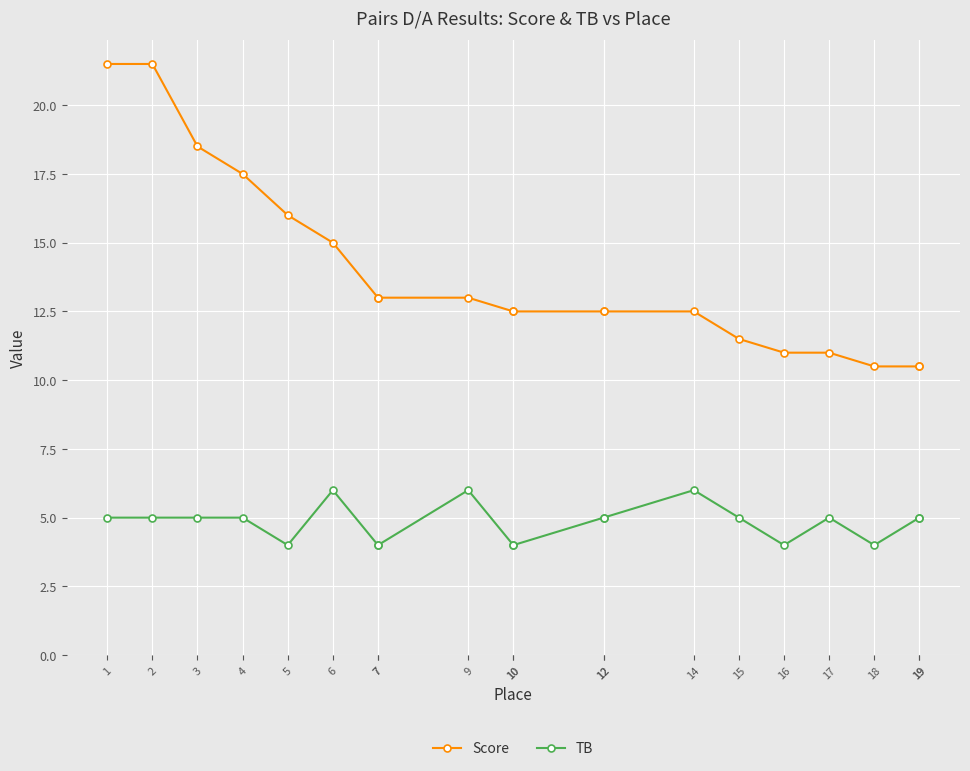

What is the total value across all series at 2?

26.5